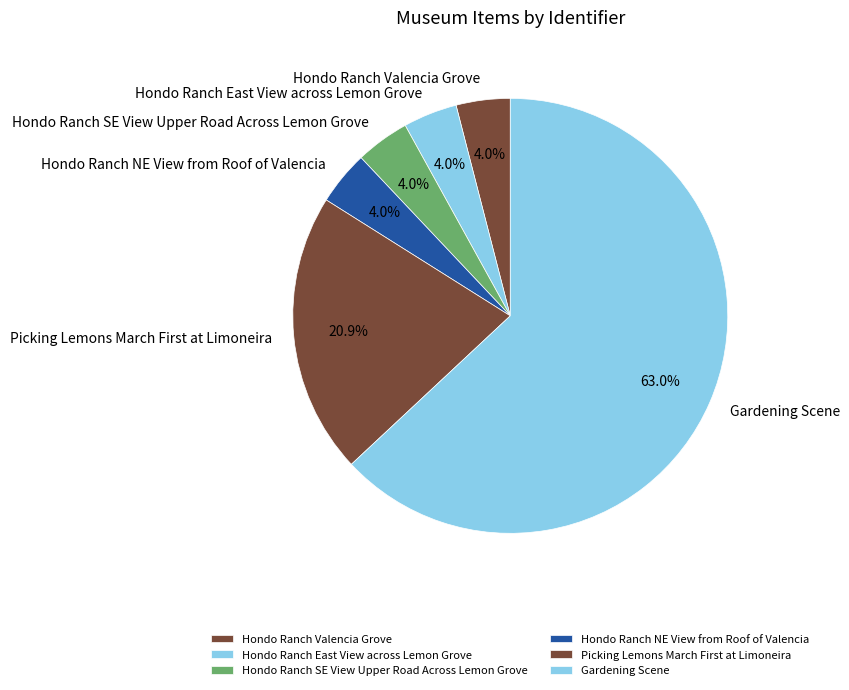

Which slice represents more than half of the pie?

Gardening Scene